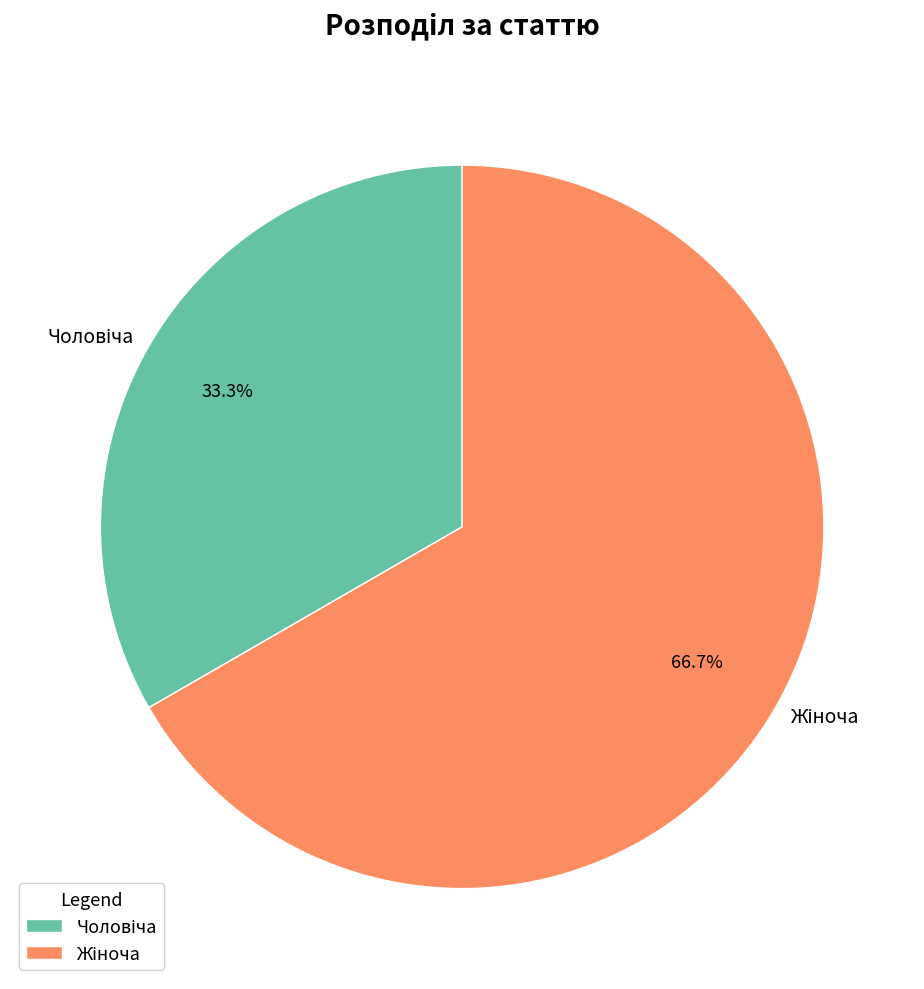

Does any single category account for the majority?

Yes